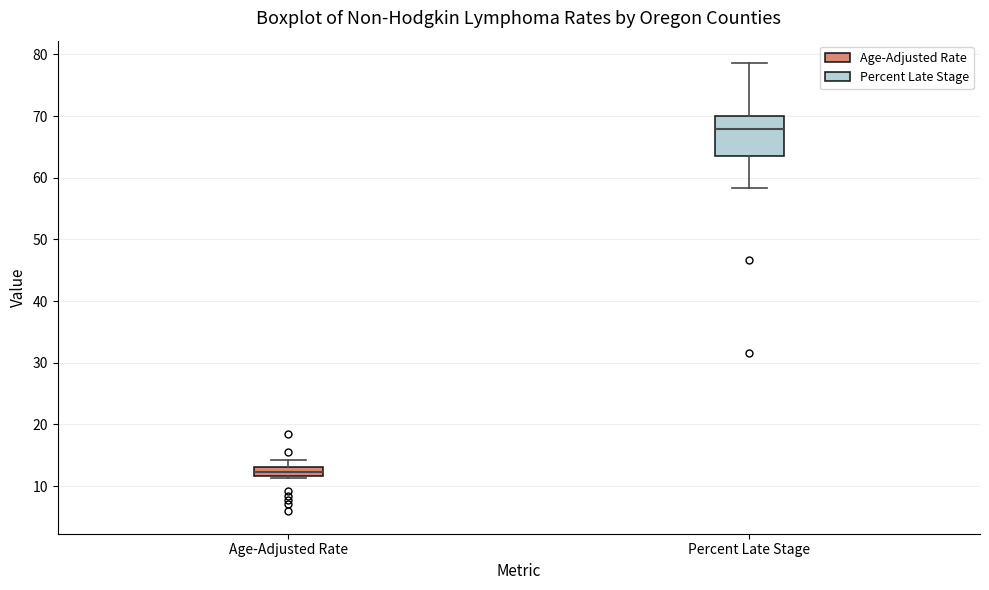

Which box's median line is the lowest?

Age-Adjusted Rate